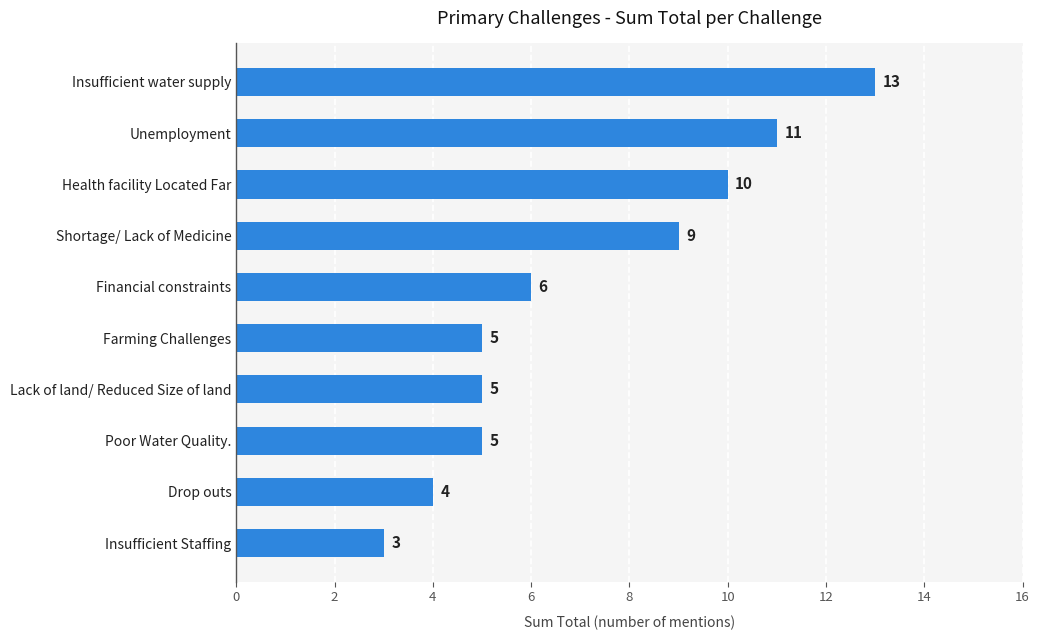

Approximately how many times larger is the value at Health facility Located Far compared to Poor Water Quality.?

2.0